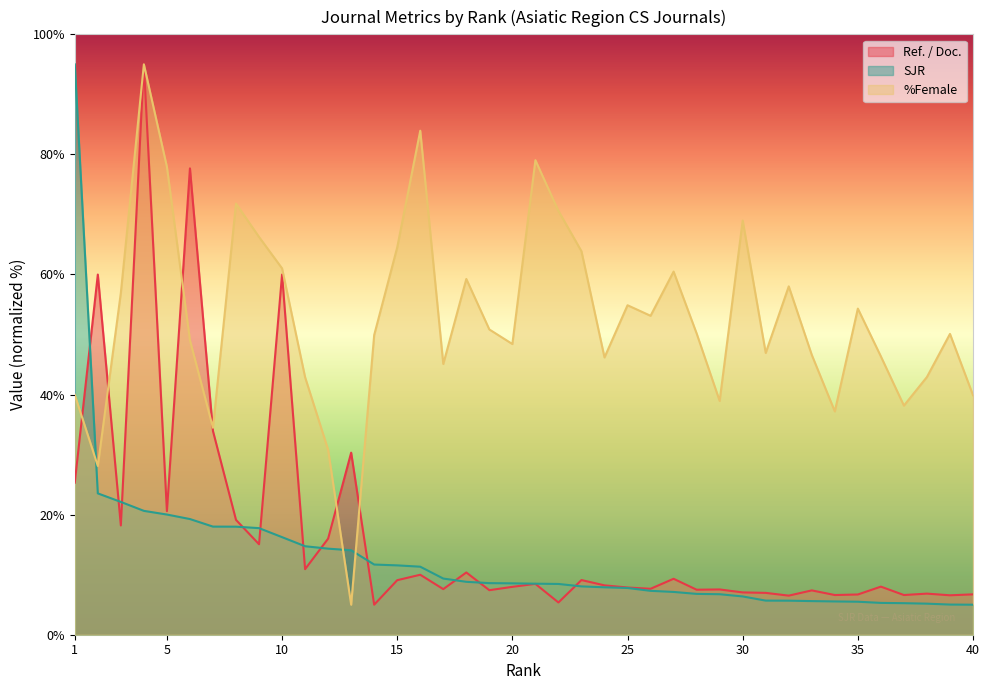

How many lines are shown in the chart?

3